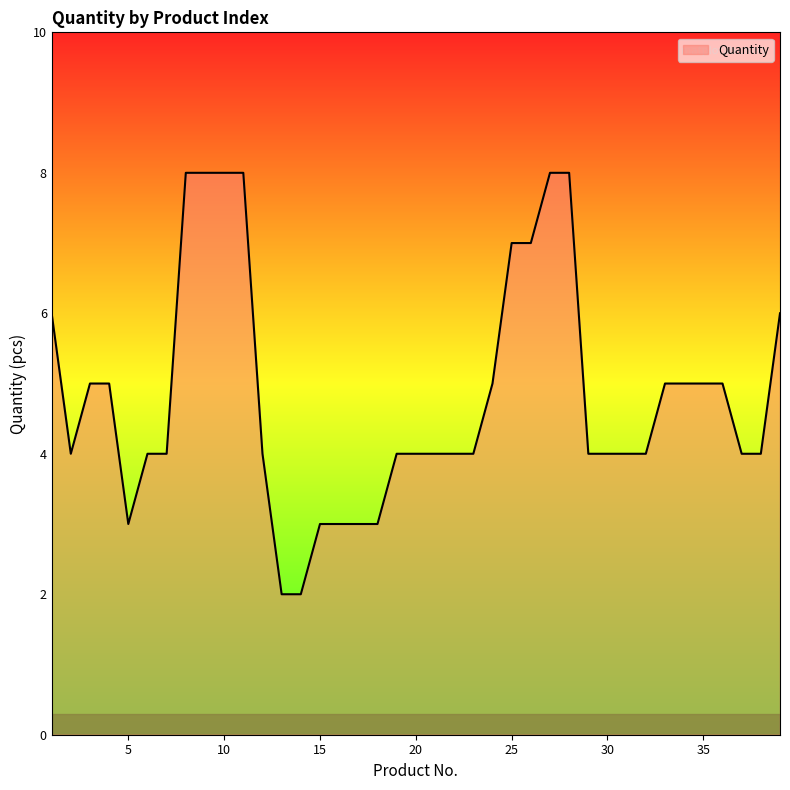

What is the difference between the maximum and minimum values?

6